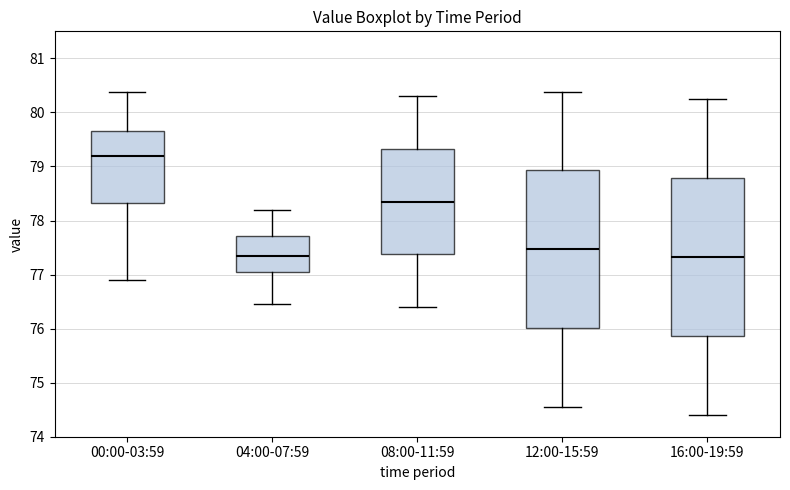

Where is the upper edge of the box for 12:00-15:59 on the y-axis? The values are not printed on the chart, so give them approximately, as read against the axis.

78.9